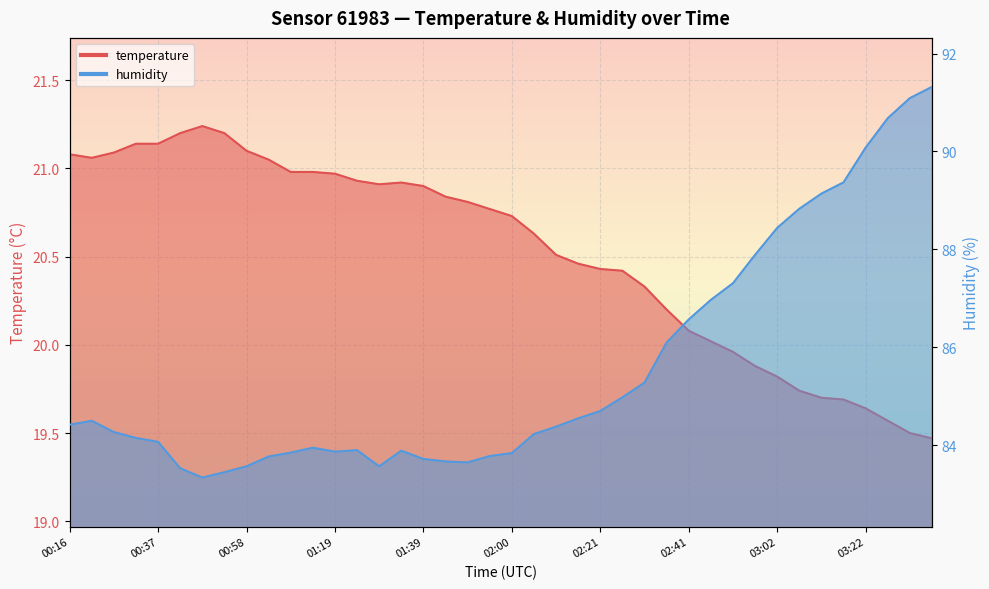

What is the maximum value for temperature?

21.2